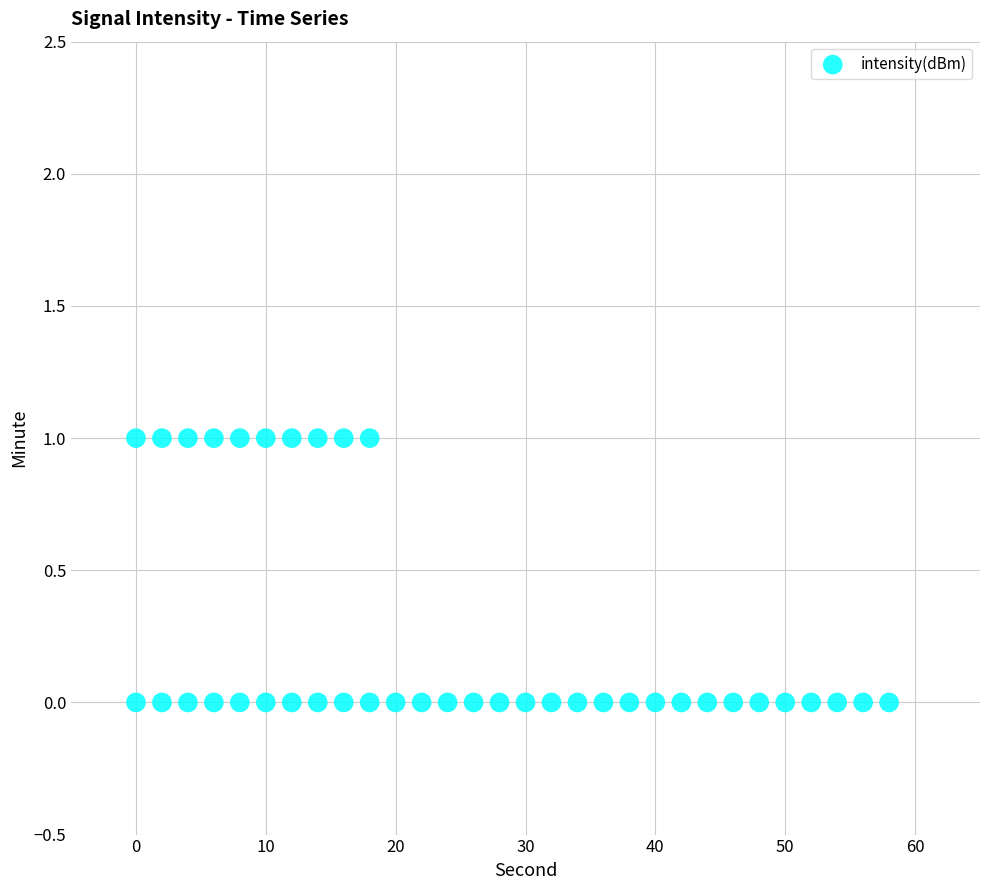

What is the range of X values (max minus min)?

58